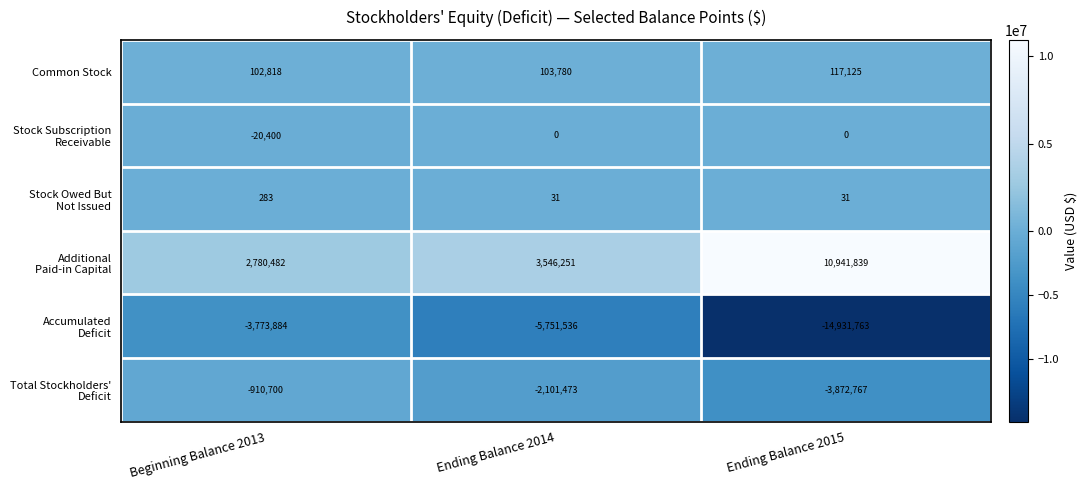

What is the difference between the second highest and minimum values in the Common Stock series?

962